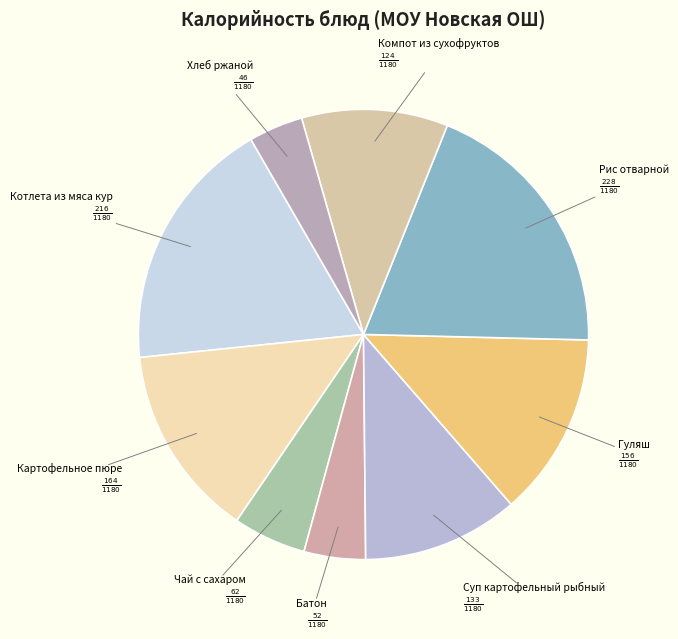

What is the smallest slice in the pie chart?

Хлеб ржаной